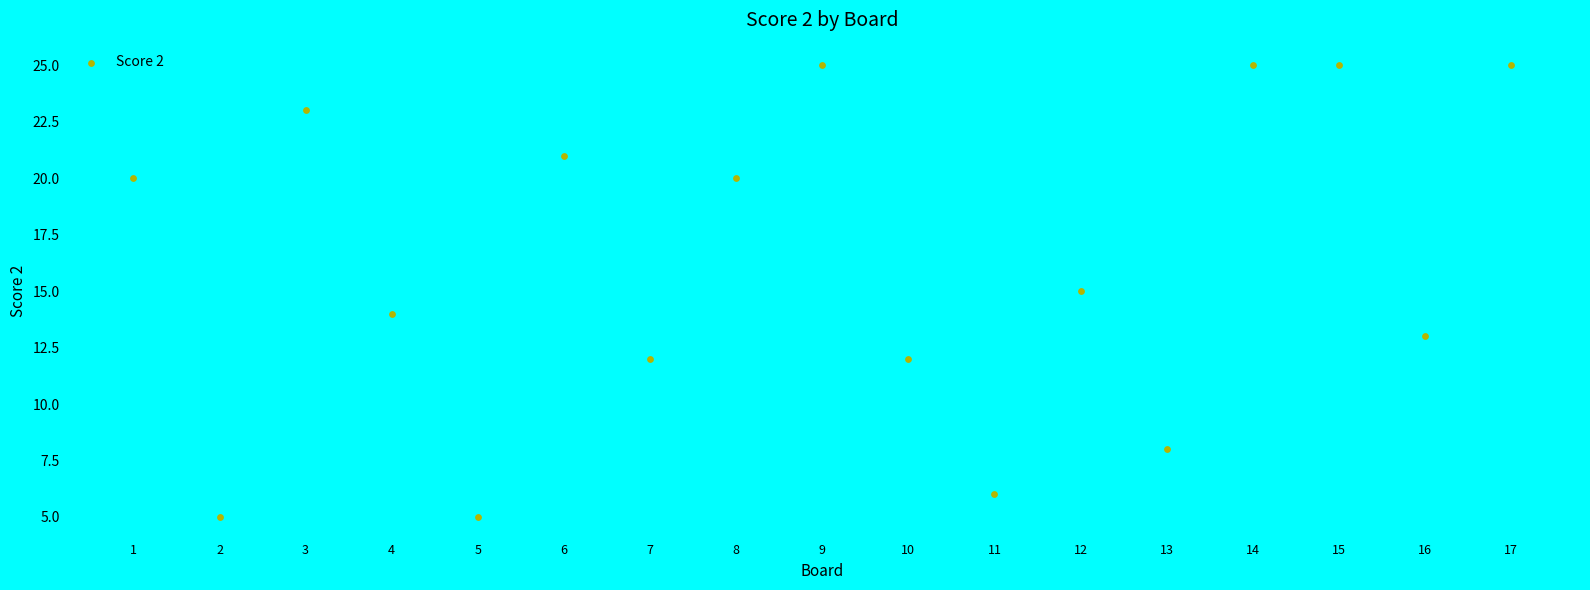

What is the range of Y values (max minus min)?

20